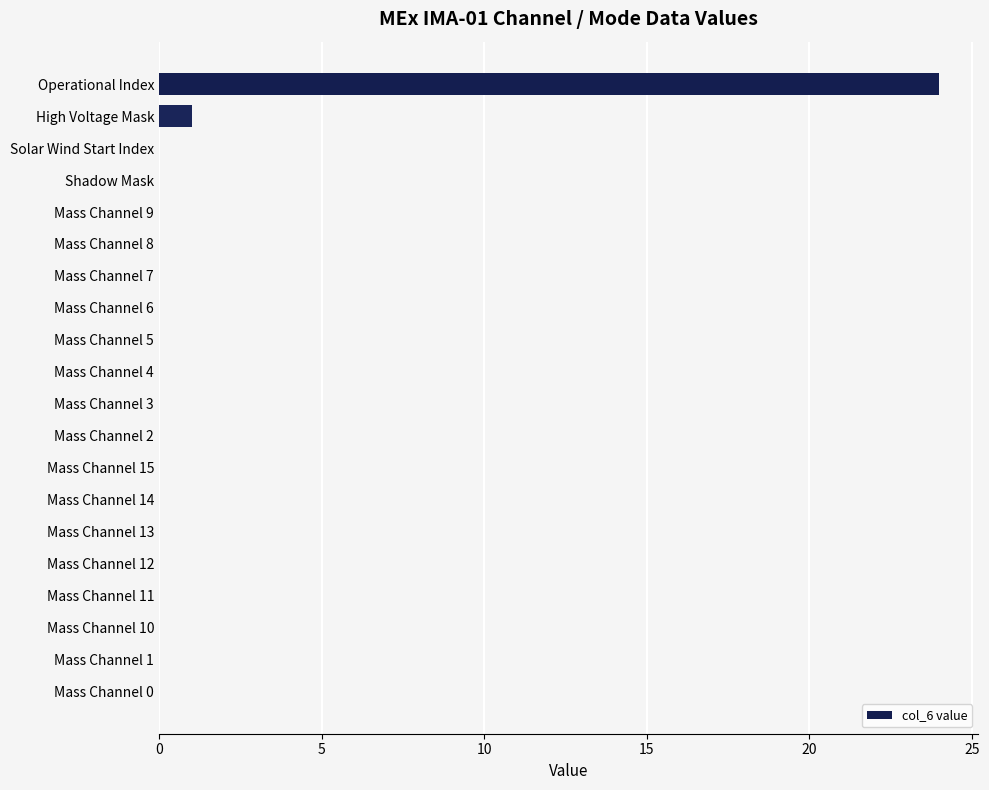

What is the sum of all values?

25